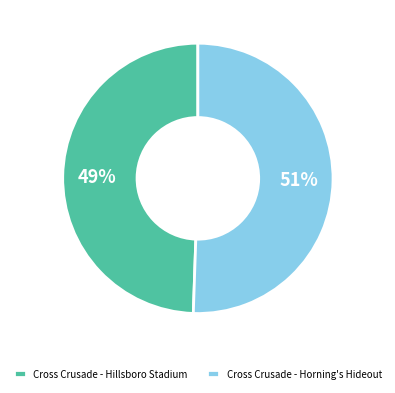

Do Cross Crusade - Horning's Hideout and Cross Crusade - Hillsboro Stadium together represent more than half of the pie?

Yes